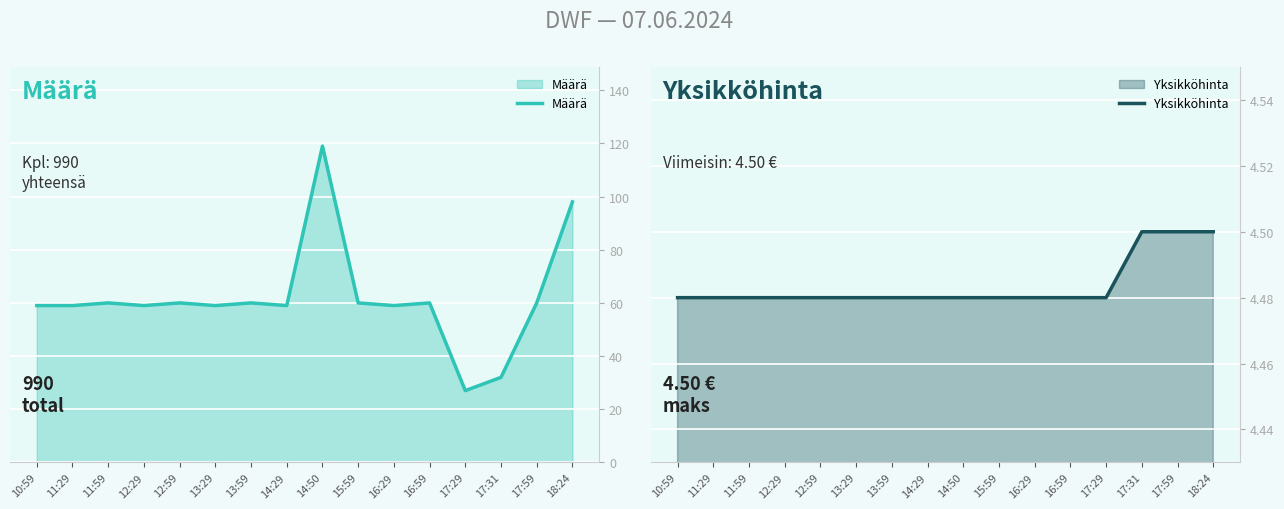

How many lines are shown in the chart?

2